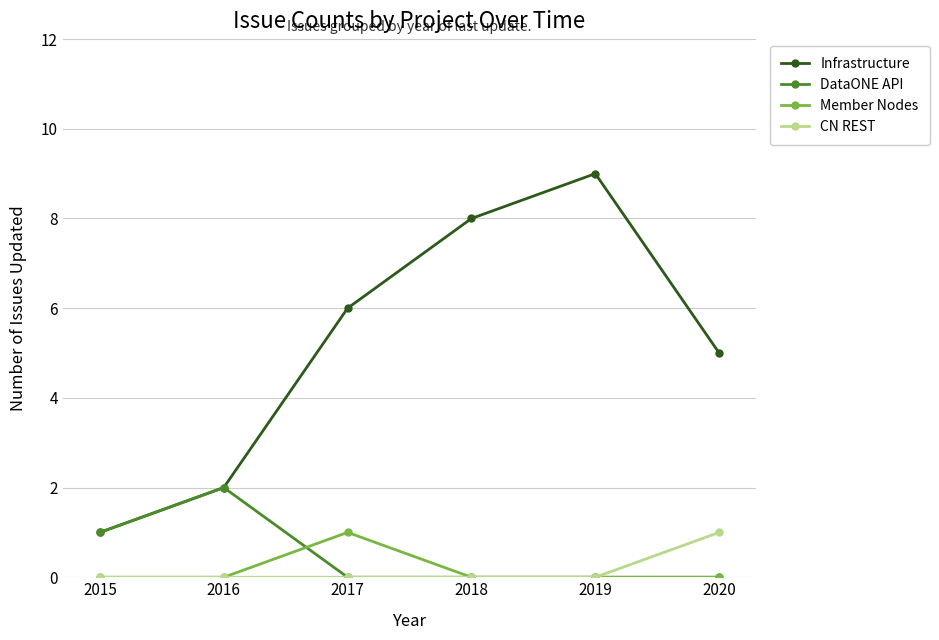

What is the sum of all Infrastructure values?

31